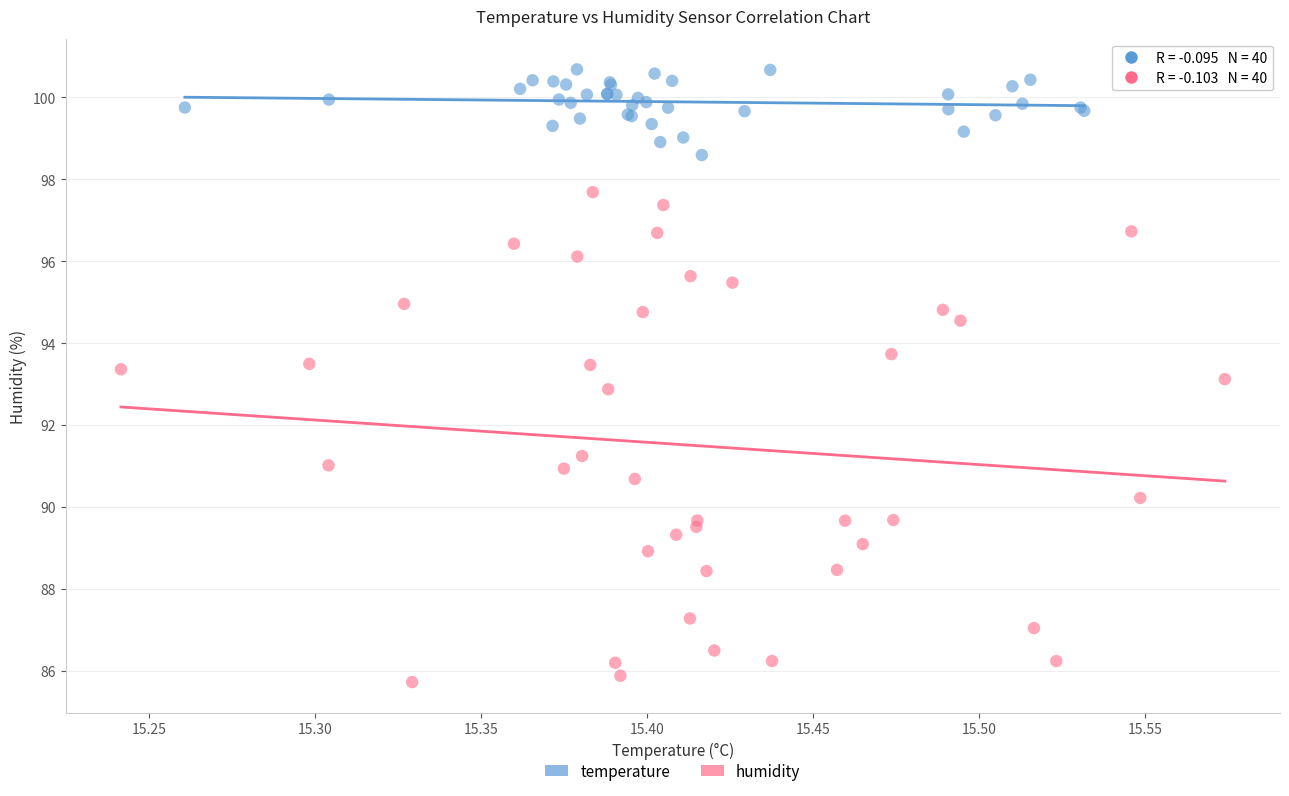

Which series contains the highest Y value?

temperature